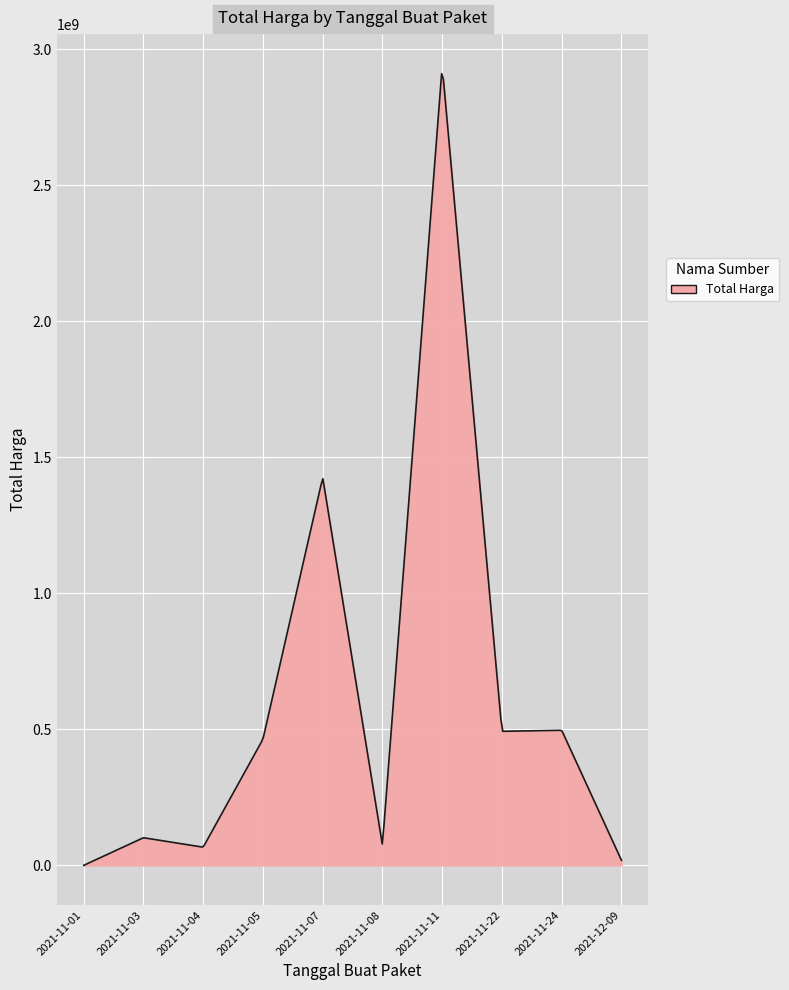

Does the chart display data point markers on the line(s)?

No